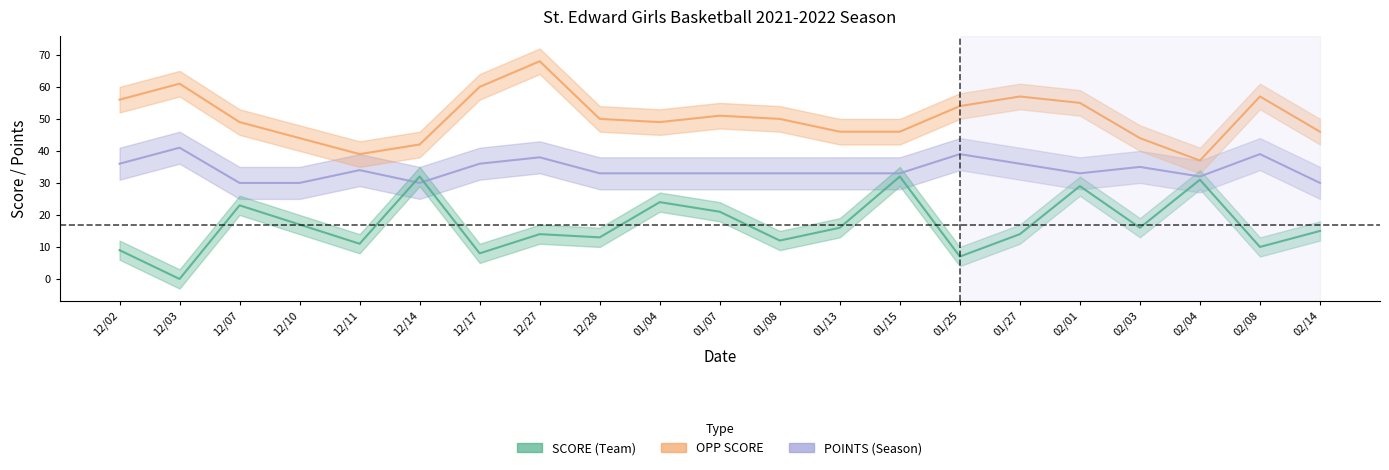

Which category has the lowest value in the SCORE series?

12/03